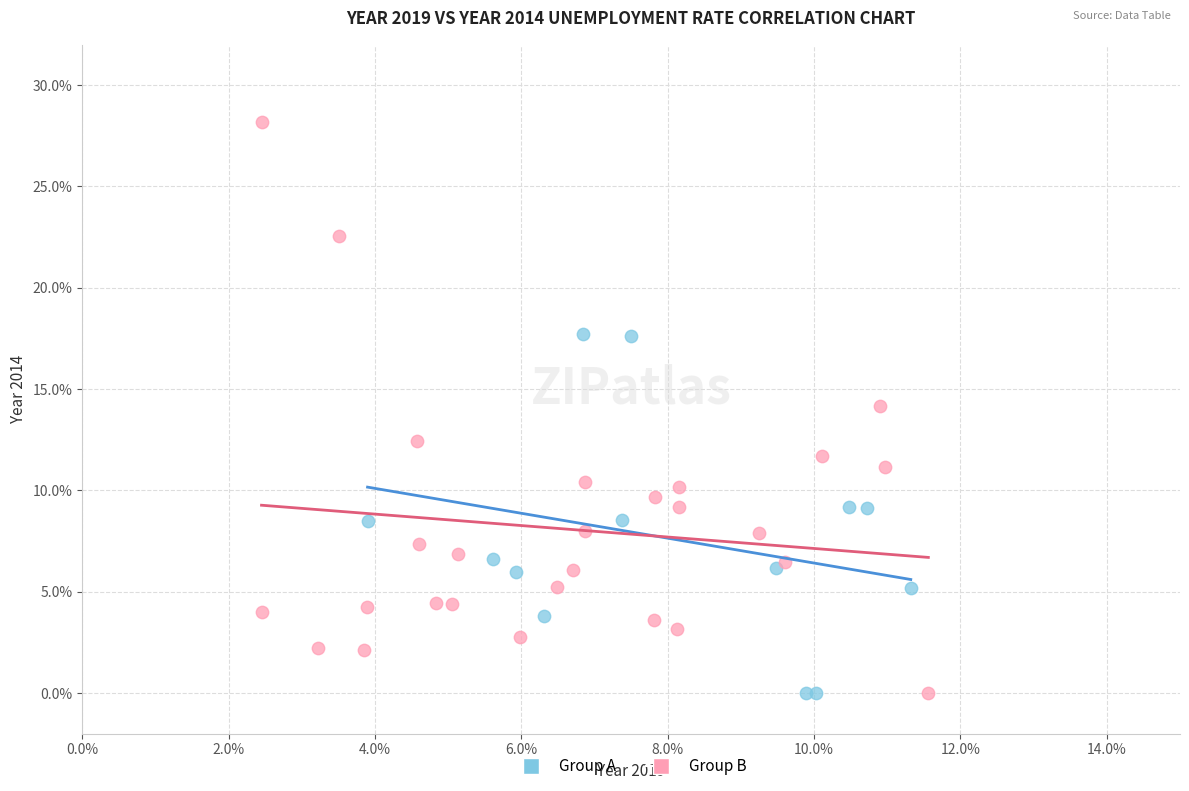

Which series has the largest Y range (max minus min)?

Group B